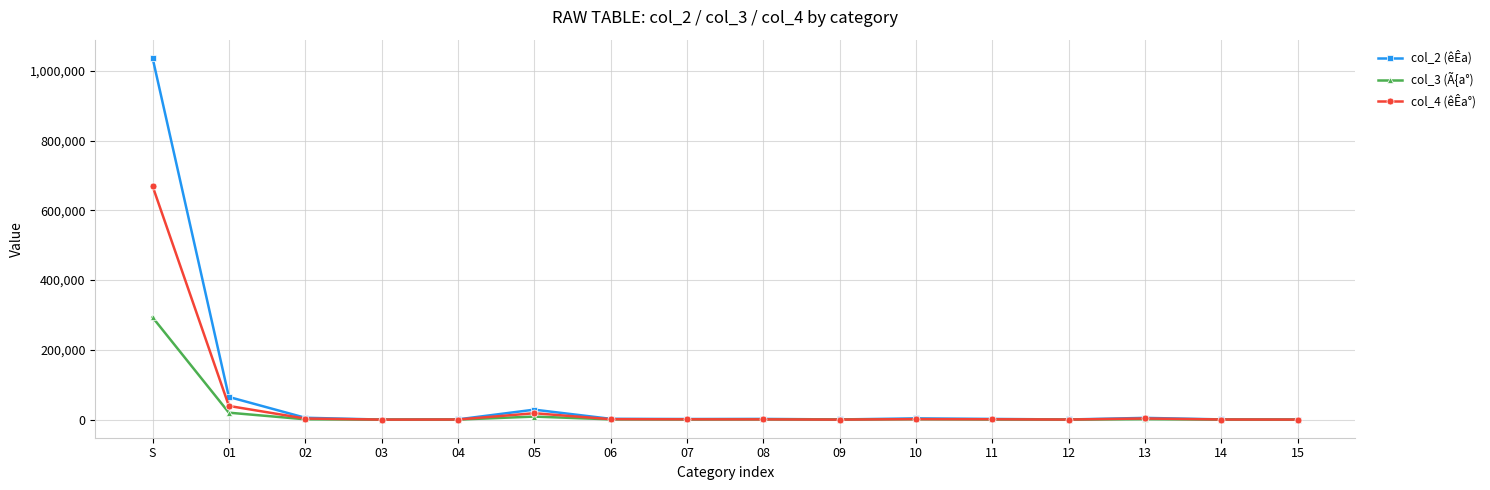

Which label corresponds to the largest value in the chart?

S